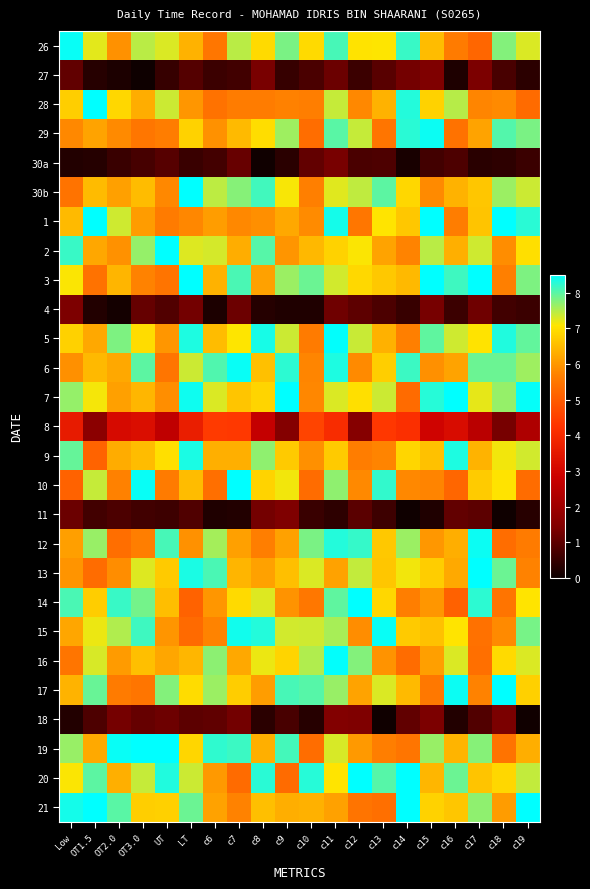

What is the difference between the highest and lowest values at c7?

8.3